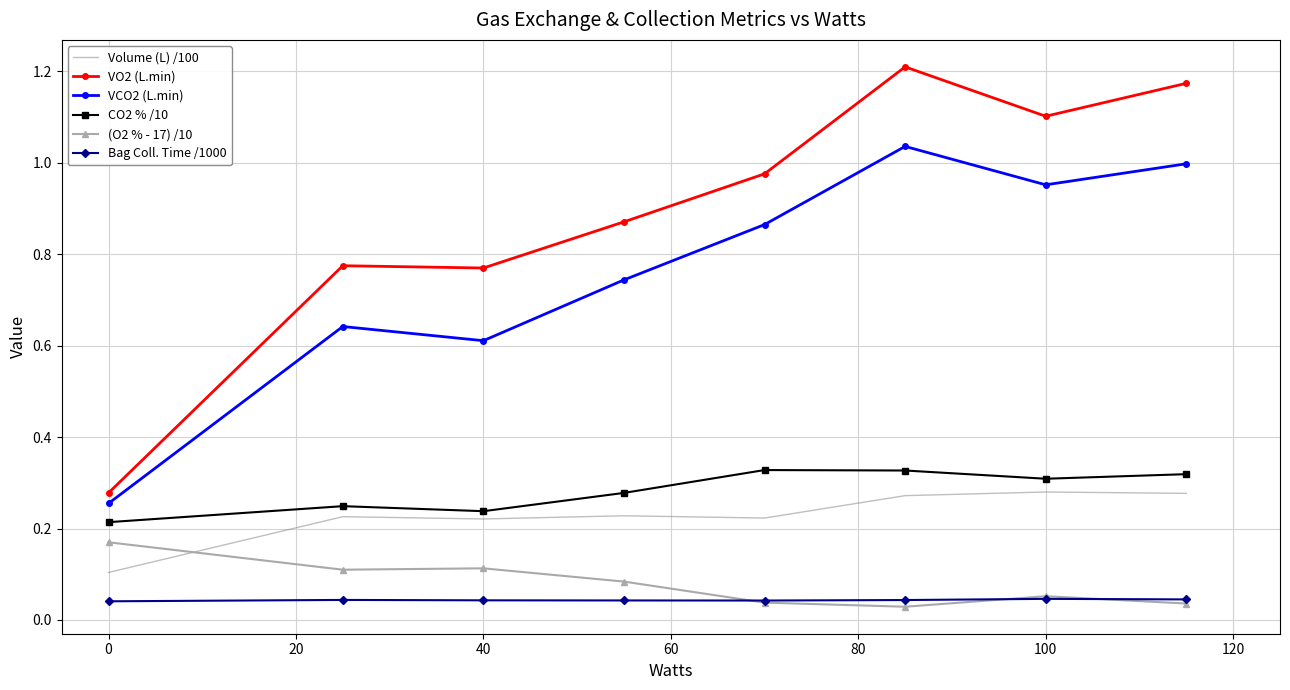

Which series has the widest spread of values?

VO2 (L.min)